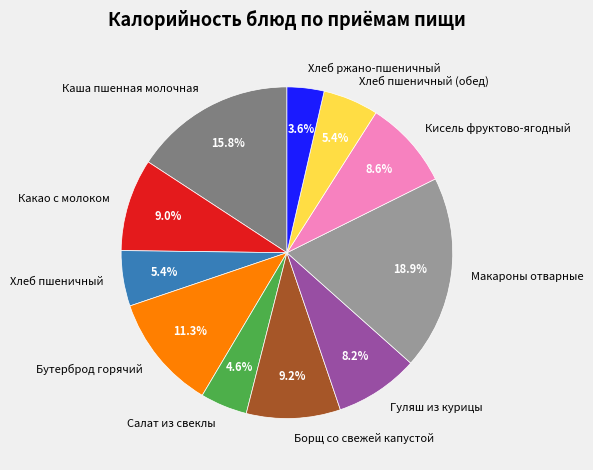

How many slices are in this pie chart?

11